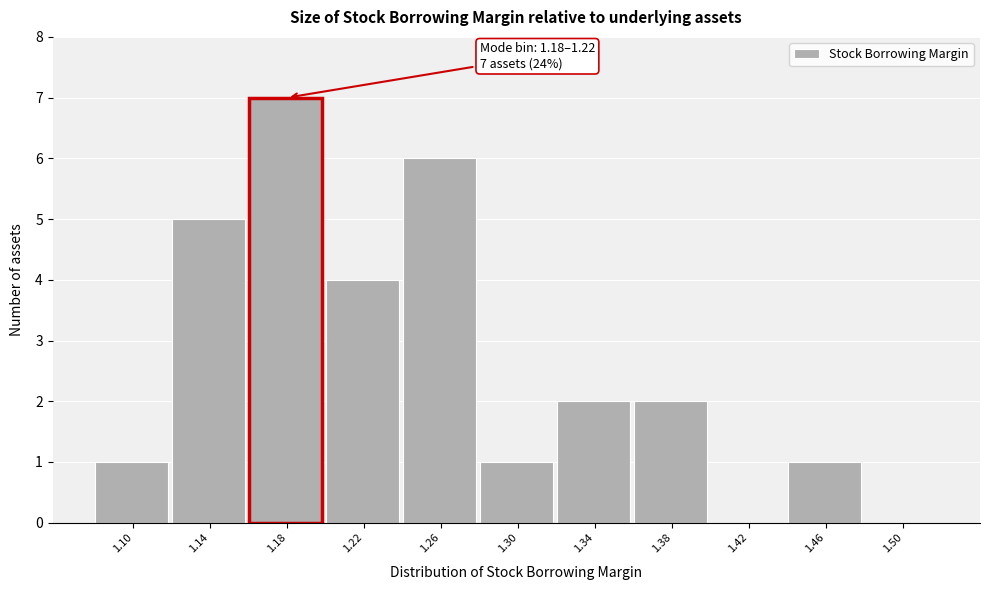

Reading left to right, list all the values displayed in this chart.

1.10=1	1.14=5	1.18=7	1.22=4	1.26=6	1.30=1	1.34=2	1.38=2	1.42=0	1.46=1	1.50=0